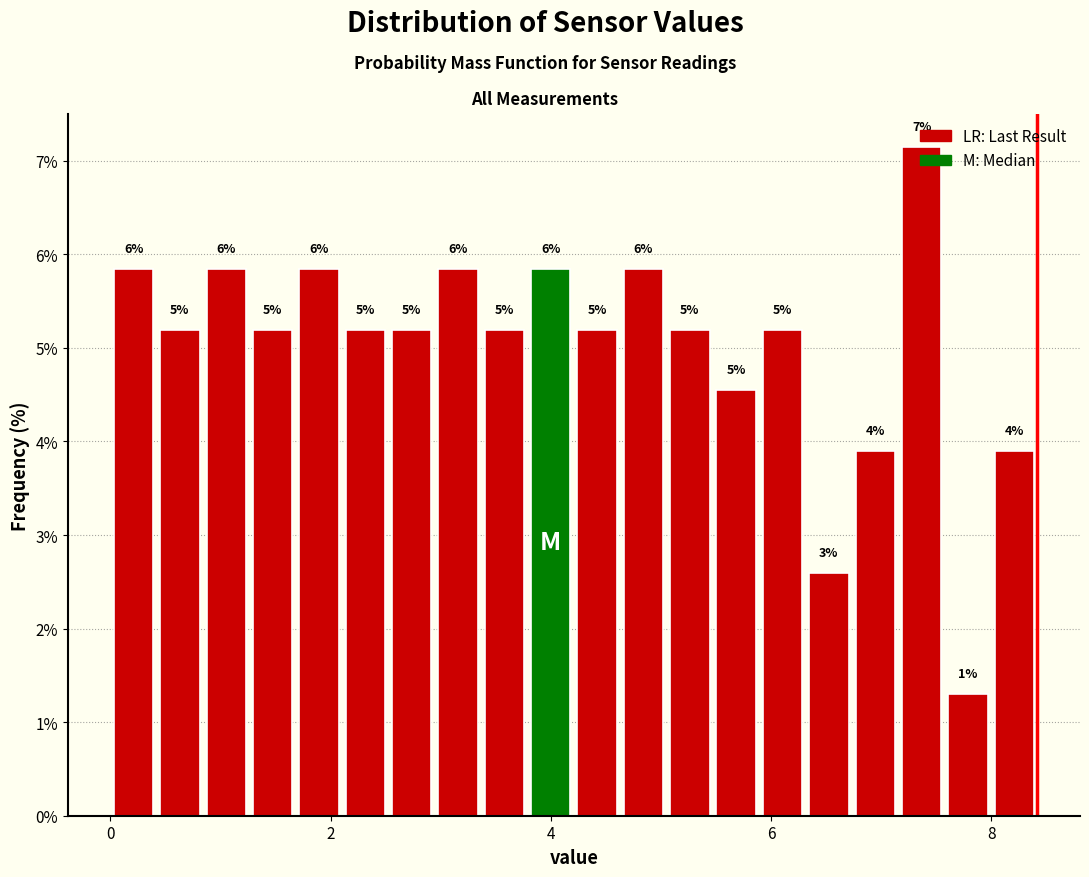

Read against the x-axis, roughly where is the centre of the tallest bar?

7.4